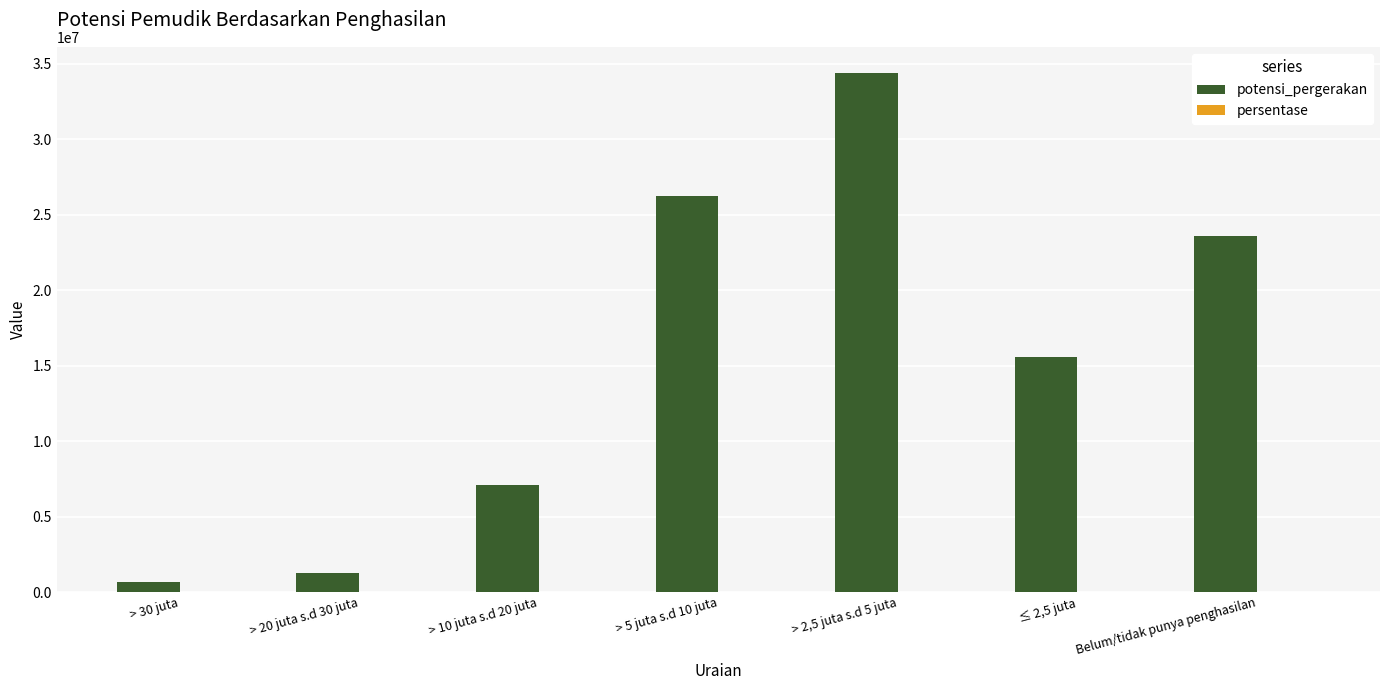

Is it true that potensi_pergerakan equals 23594824.0 at Belum/tidak punya penghasilan?

True